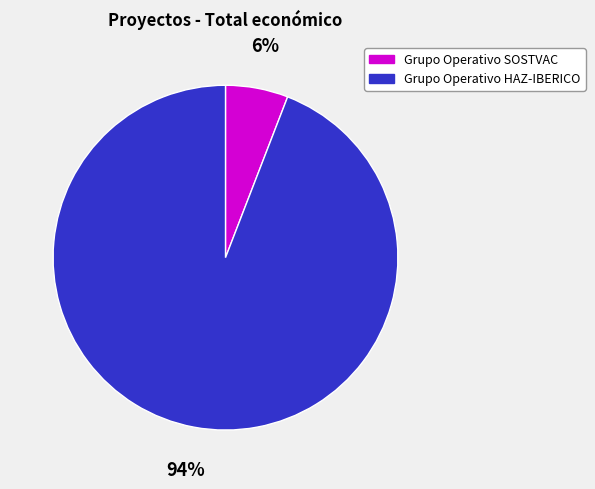

The Grupo Operativo SOSTVAC slice represents 1% of the pie. True or false?

False